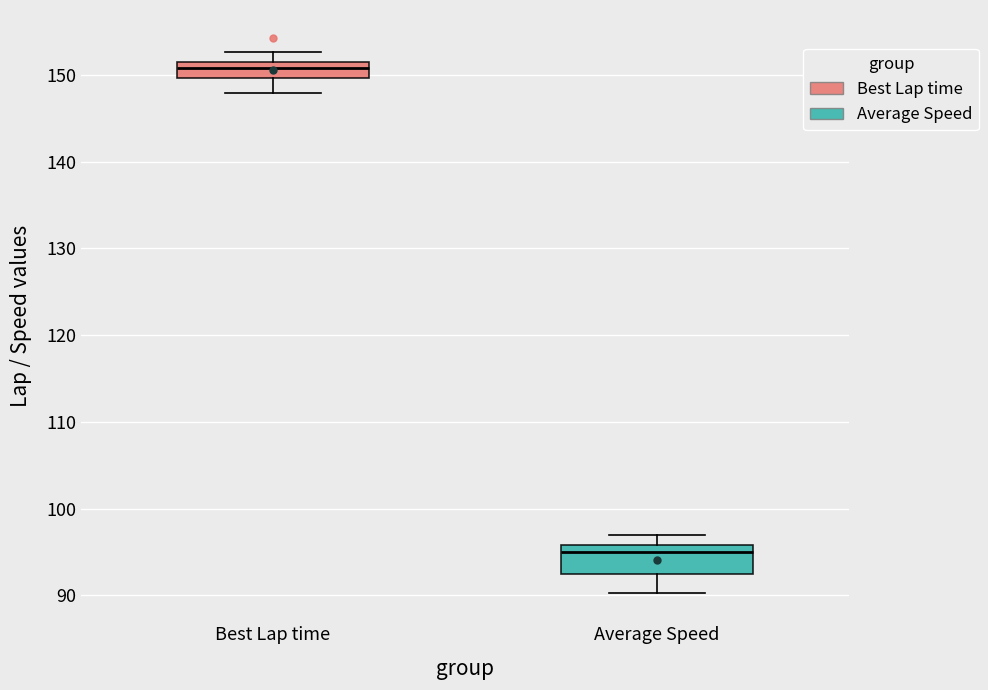

Where does the lower whisker of the box for Average Speed end on the y-axis? The values are not printed on the chart, so give them approximately, as read against the axis.

90